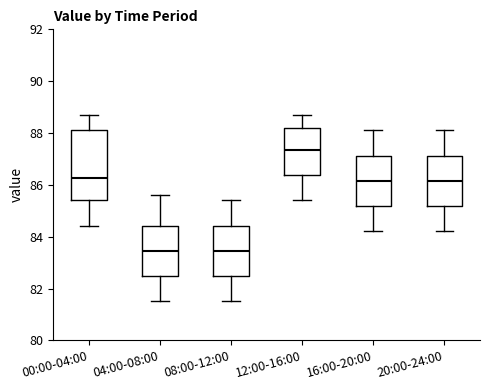

Reading left to right, transcribe this box plot: for each box, give where its median line is, the range the box spans, and where its two whiskers end, as read against the y-axis. The values are not printed on the chart, so give them approximately, as read against the axis.

00:00-04:00: median 86.2, box 85.4 to 88.2, whiskers 84.4 to 88.8
04:00-08:00: median 83.4, box 82.4 to 84.4, whiskers 81.6 to 85.6
08:00-12:00: median 83.4, box 82.4 to 84.4, whiskers 81.6 to 85.4
12:00-16:00: median 87.4, box 86.4 to 88.2, whiskers 85.4 to 88.8
16:00-20:00: median 86.2, box 85.2 to 87.2, whiskers 84.2 to 88.2
20:00-24:00: median 86.2, box 85.2 to 87.2, whiskers 84.2 to 88.2